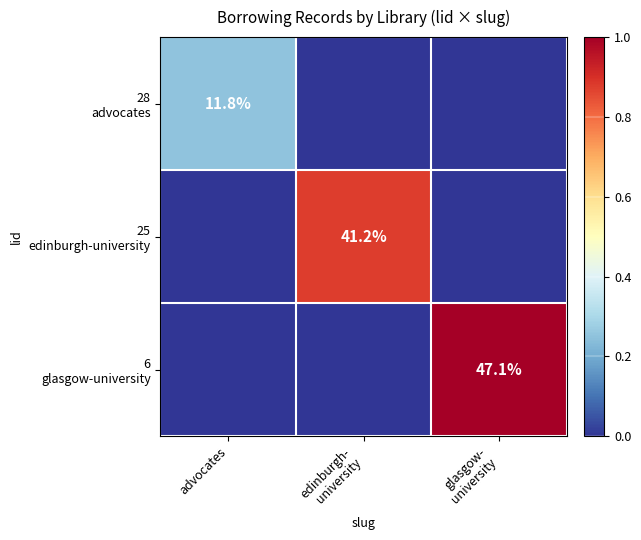

List the series in order of their overall mean, highest first.

6 glasgow-university, 25 edinburgh-university, 28 advocates